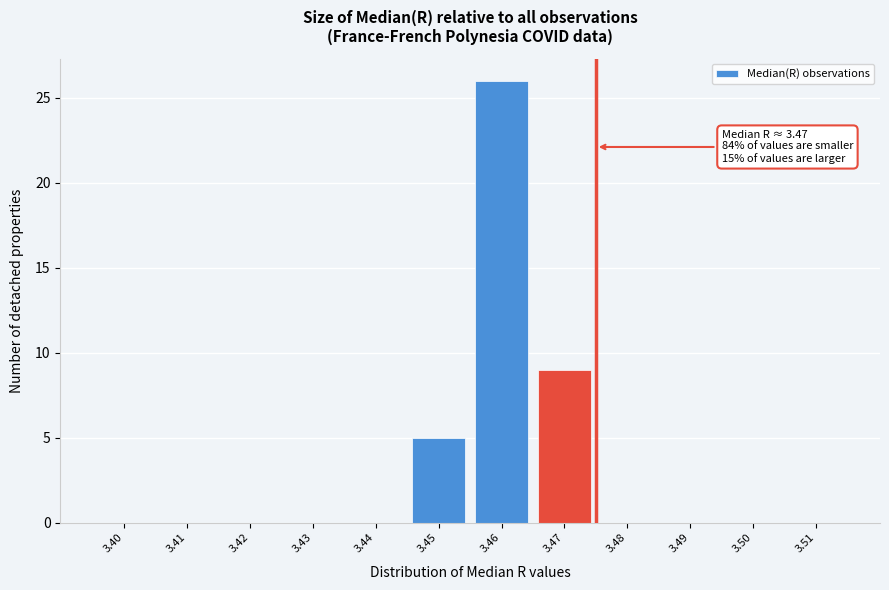

Reading left to right, what are all the values shown in this chart?

3.40=0	3.41=0	3.42=0	3.43=0	3.44=0	3.45=5	3.46=26	3.47=9	3.48=0	3.49=0	3.50=0	3.51=0